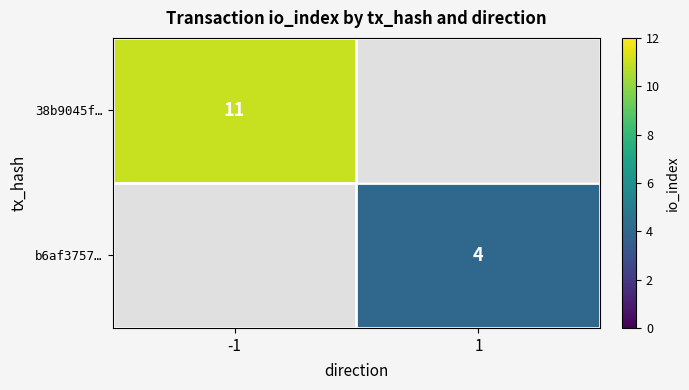

At how many categories does at least one series exceed 5?

1